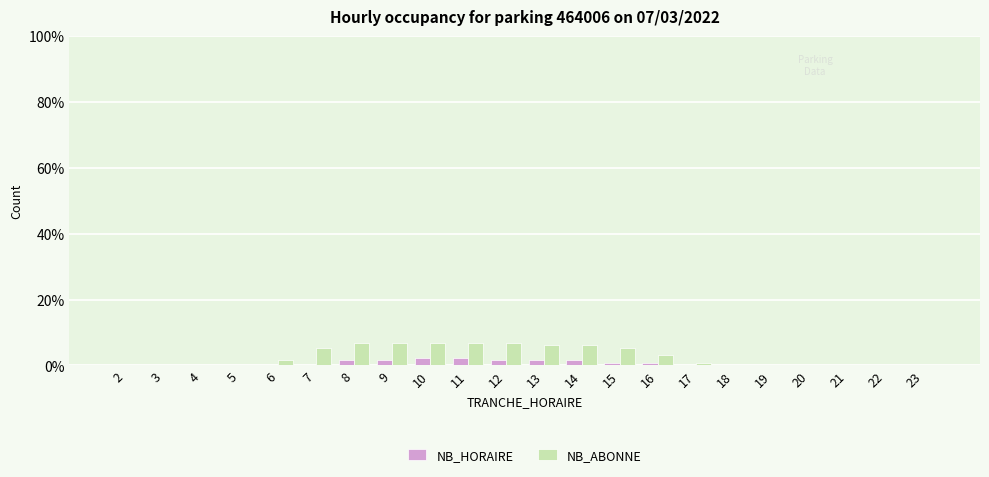

Where does the NB_ABONNE series first go above 1?

6